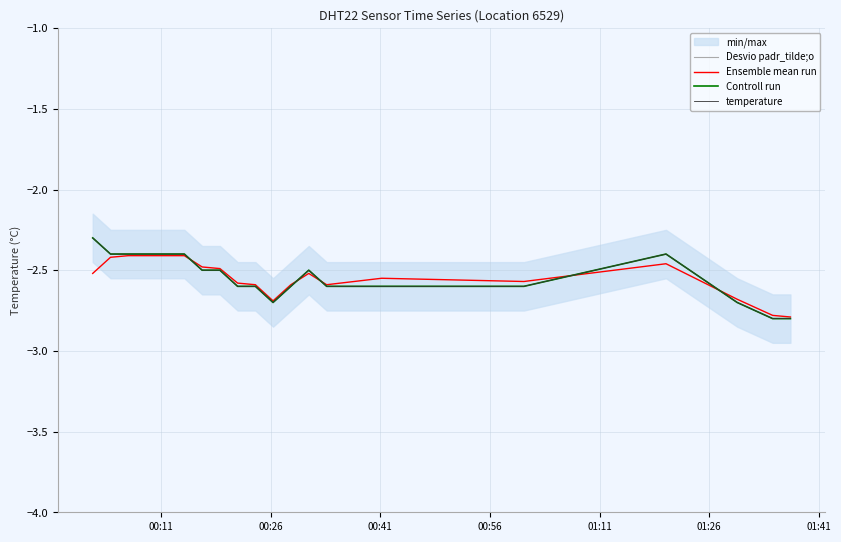

True or false: Ensemble mean run has a value of -1.7 at 15.

False